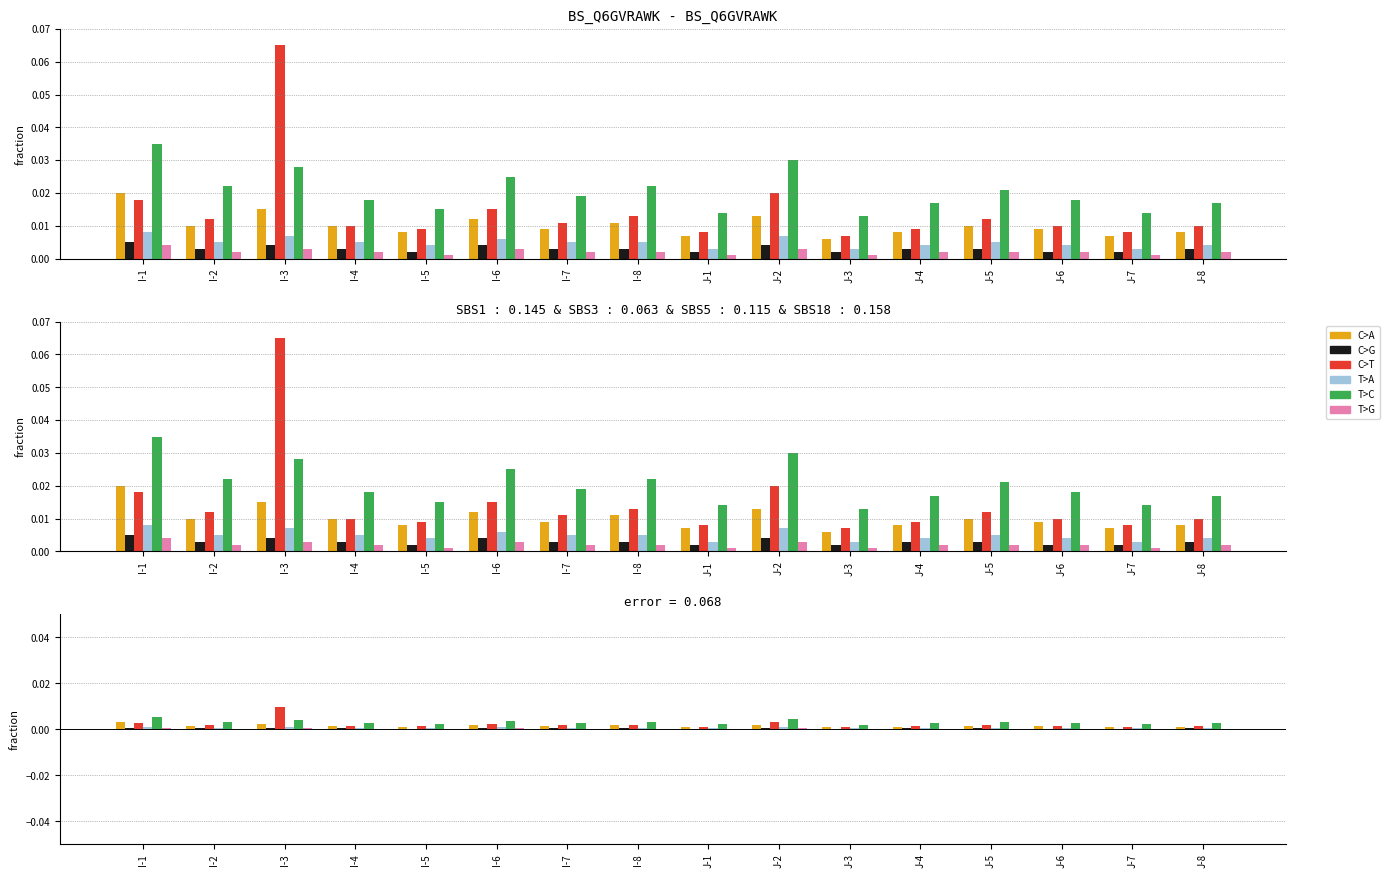

At how many categories does at least one series exceed 0?

16